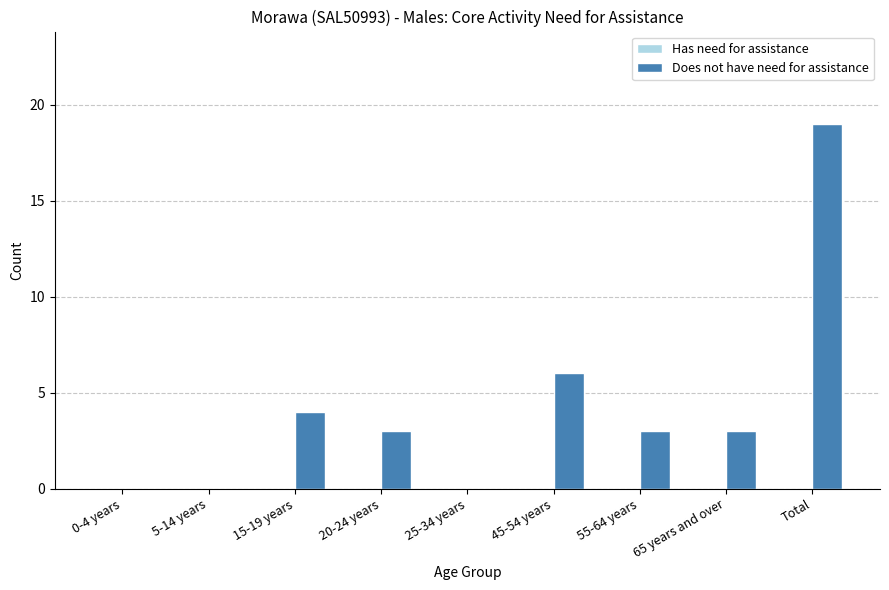

Which has a higher value, 65 years and over or 15-19 years?

15-19 years